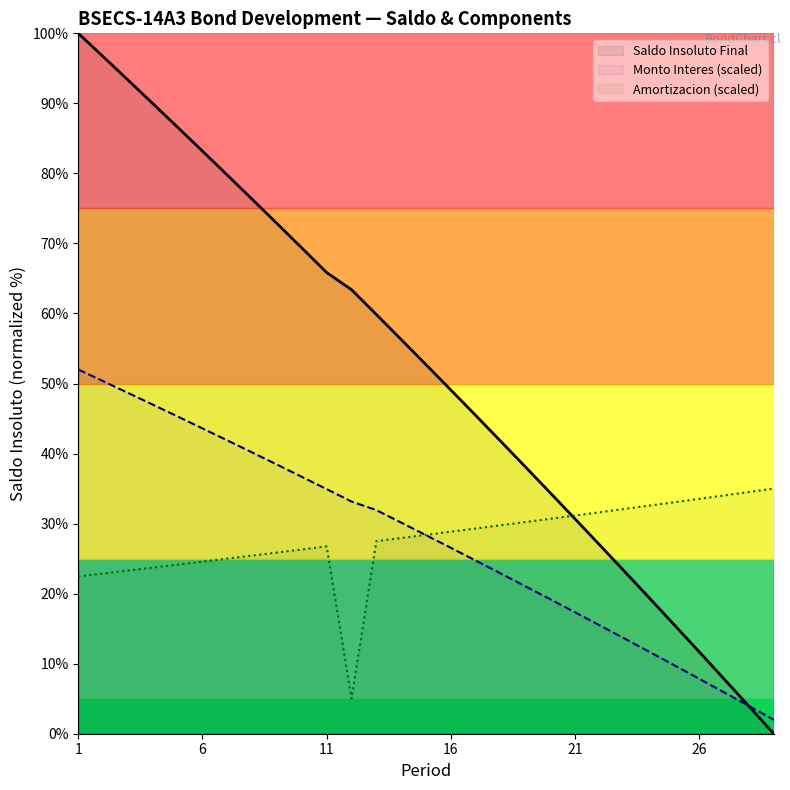

The value of Monto Interes at 27 is 5.9. True or false?

True